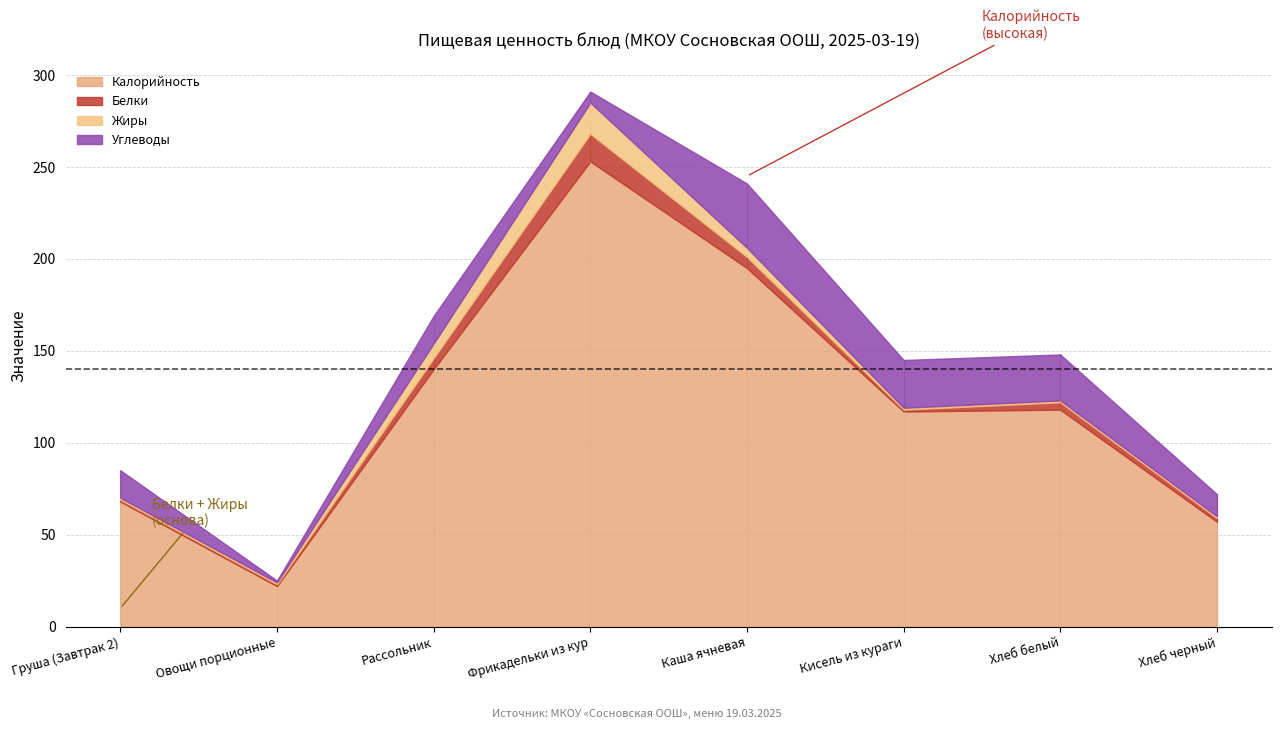

What is the sum of all Калорийность values?

970